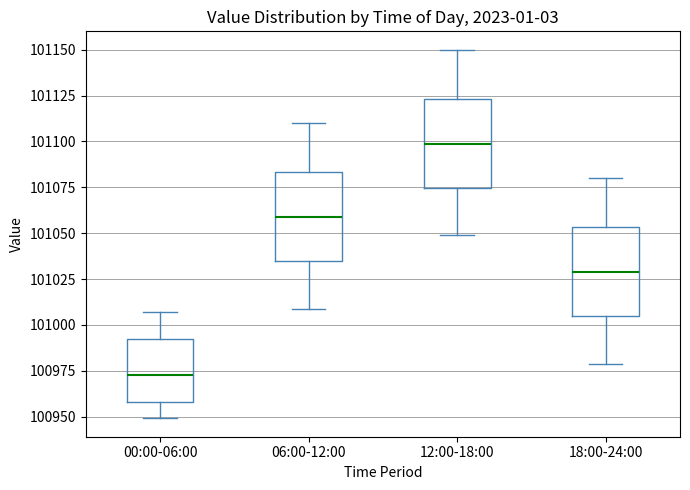

Which box has the lowest median line?

00:00-06:00